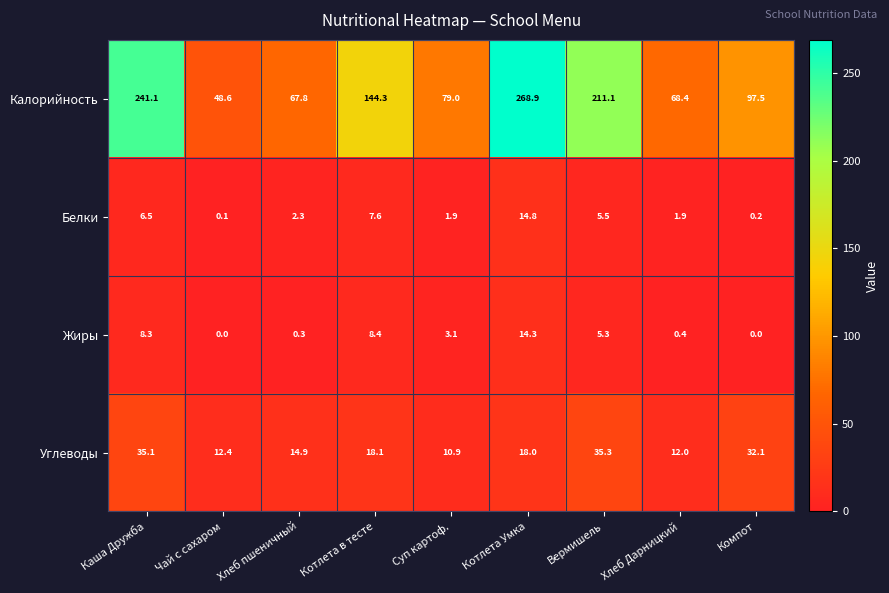

The value of Калорийность at Вермишель is 211.1. True or false?

True